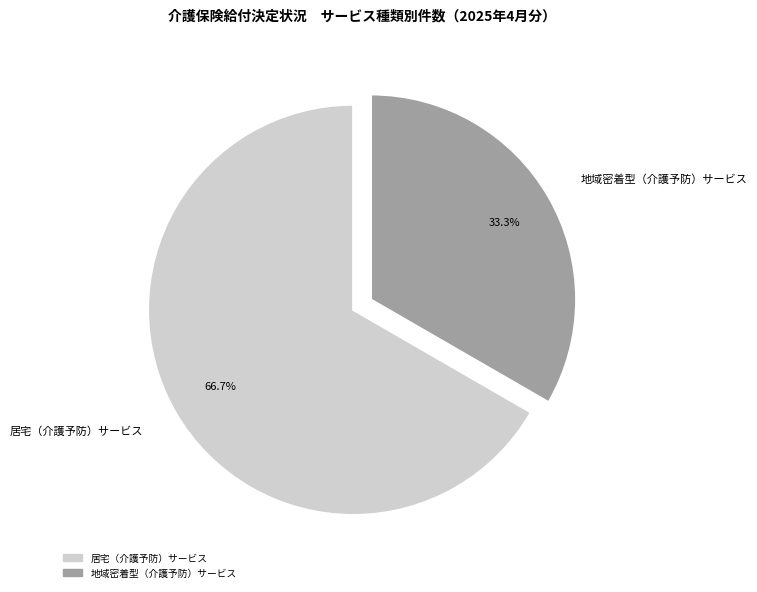

Which slice is the largest?

居宅（介護予防）サービス